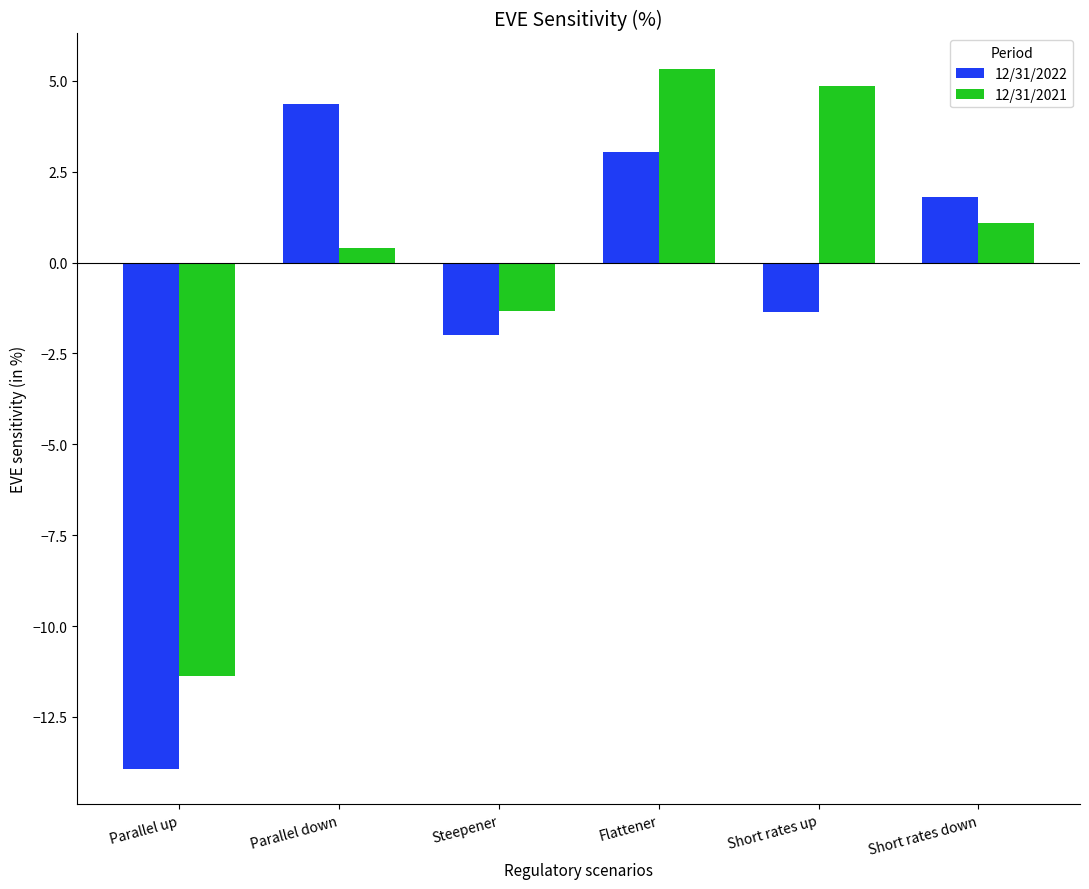

What is the difference between the second highest and second lowest values in the 12/31/2021 series?

6.2